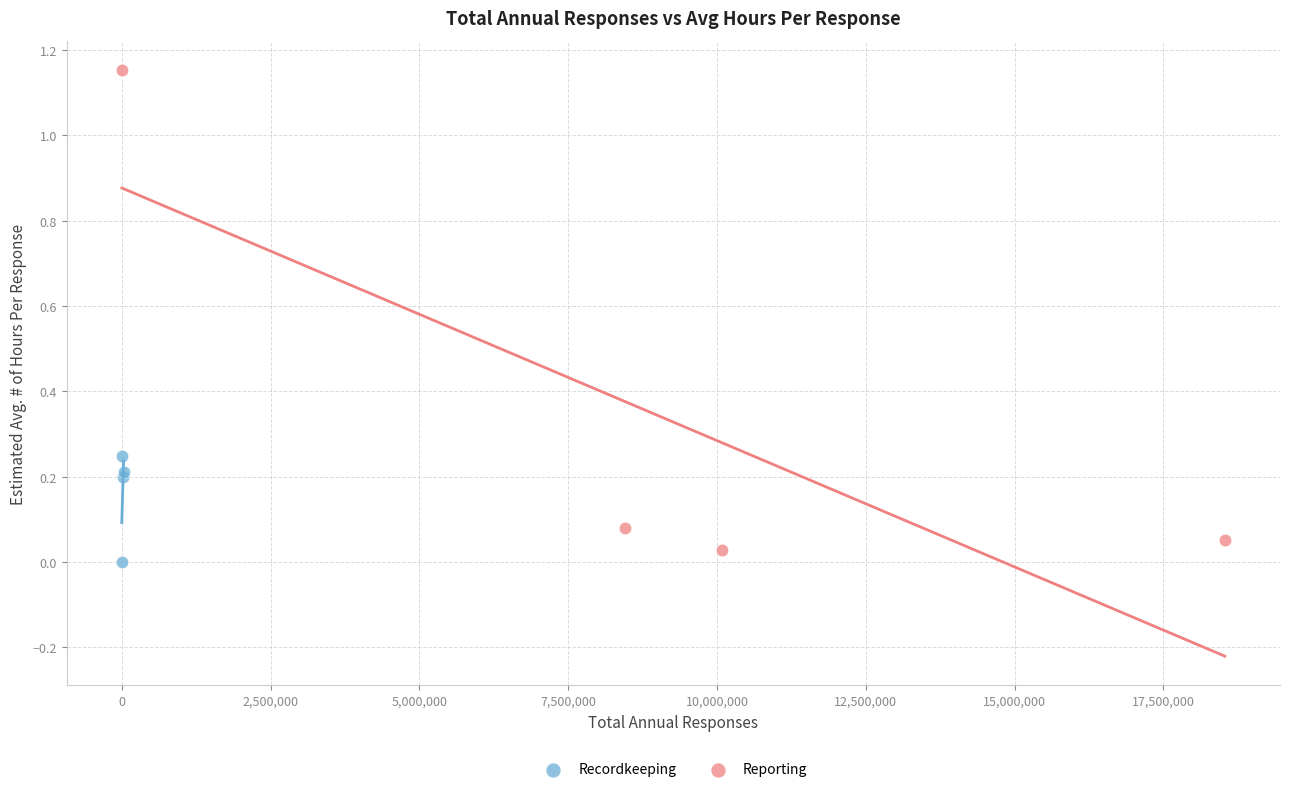

Which series contains the highest Y value?

Reporting